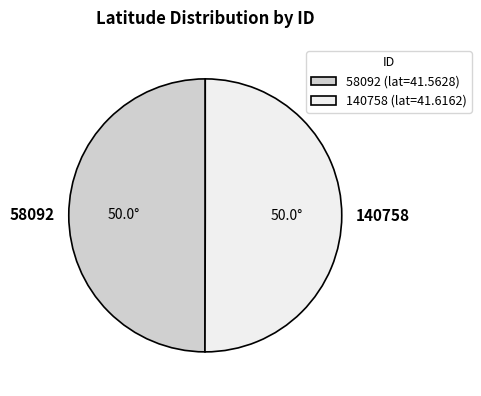

Count the number of slices in the pie.

2